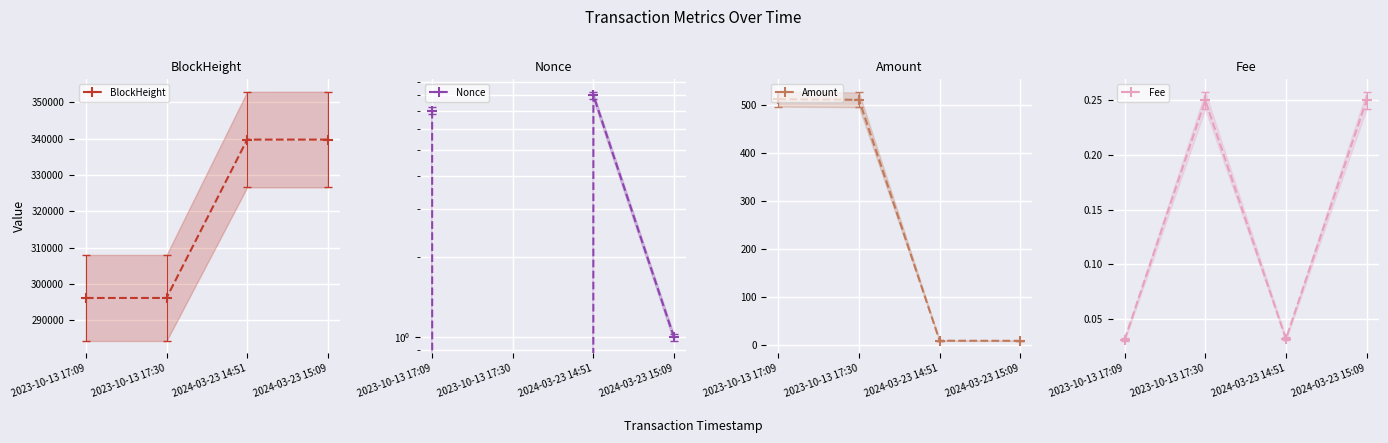

What is the label of the 1st point from the left?

2023-10-13 17:09